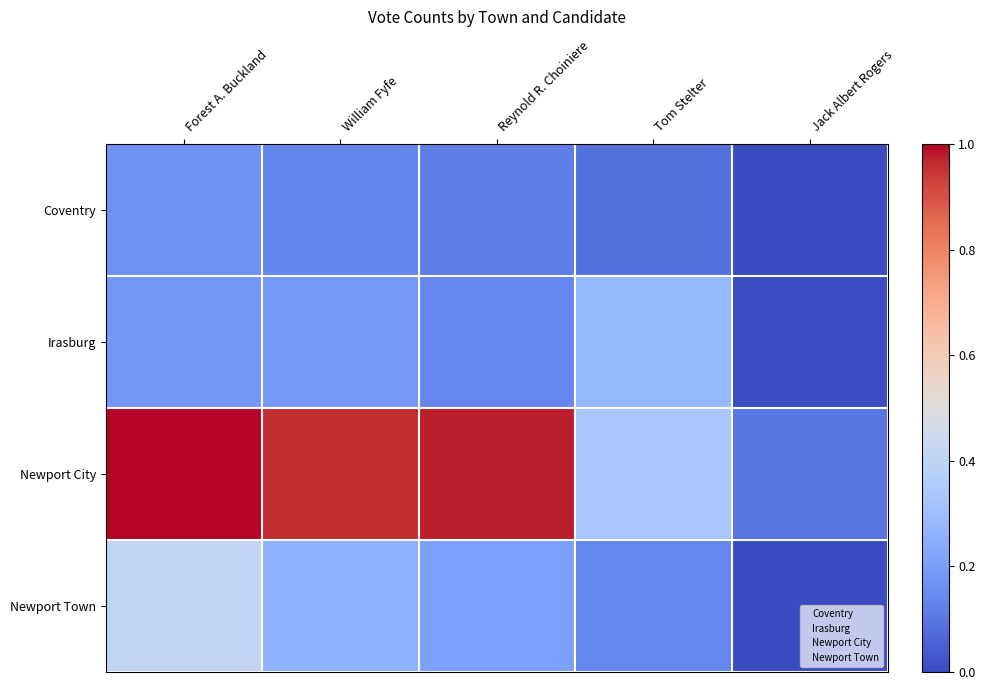

At which category is the sum across all series the highest?

Forest A. Buckland